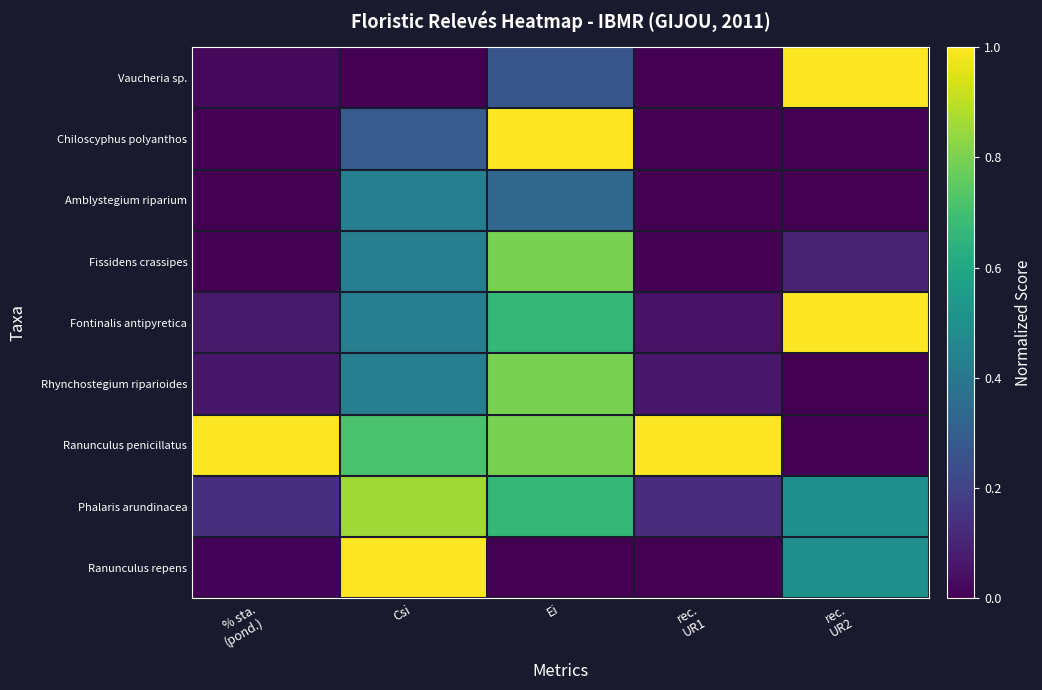

What is the spread (max minus min) of values at Csi?

1.0